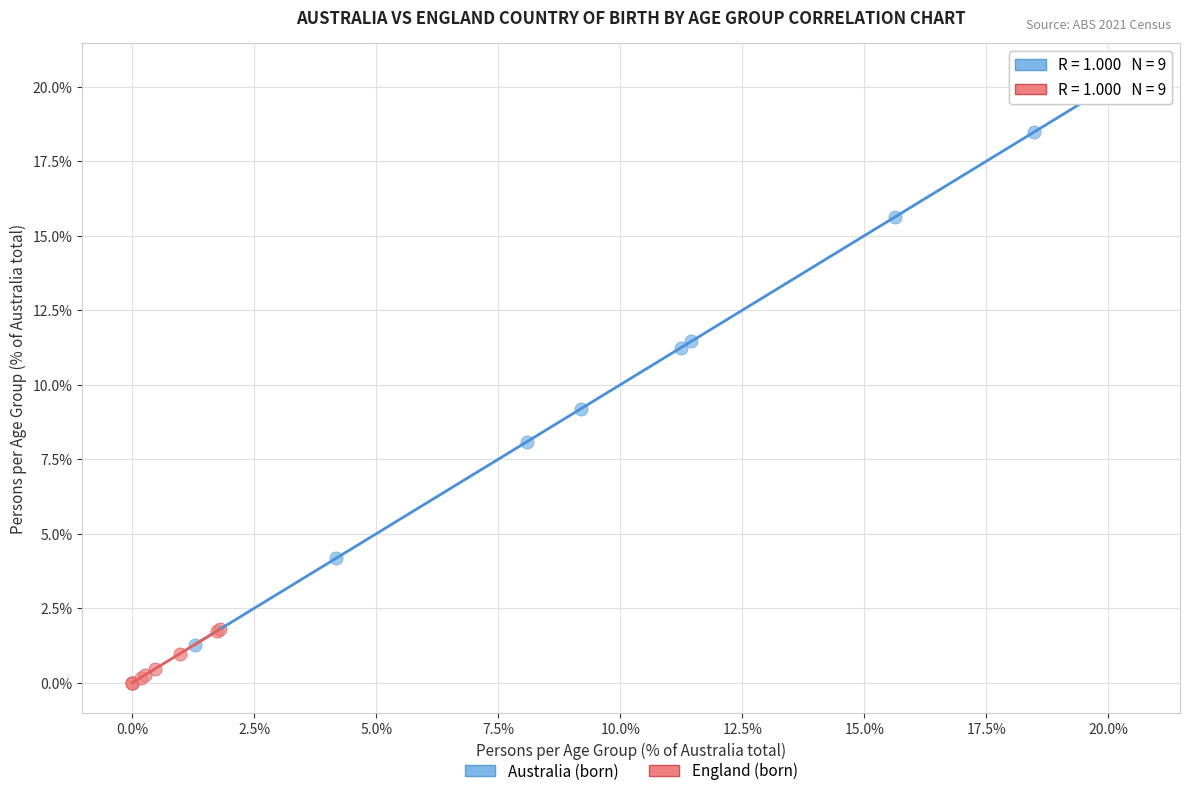

Which series has the largest Y range (max minus min)?

Australia (born)